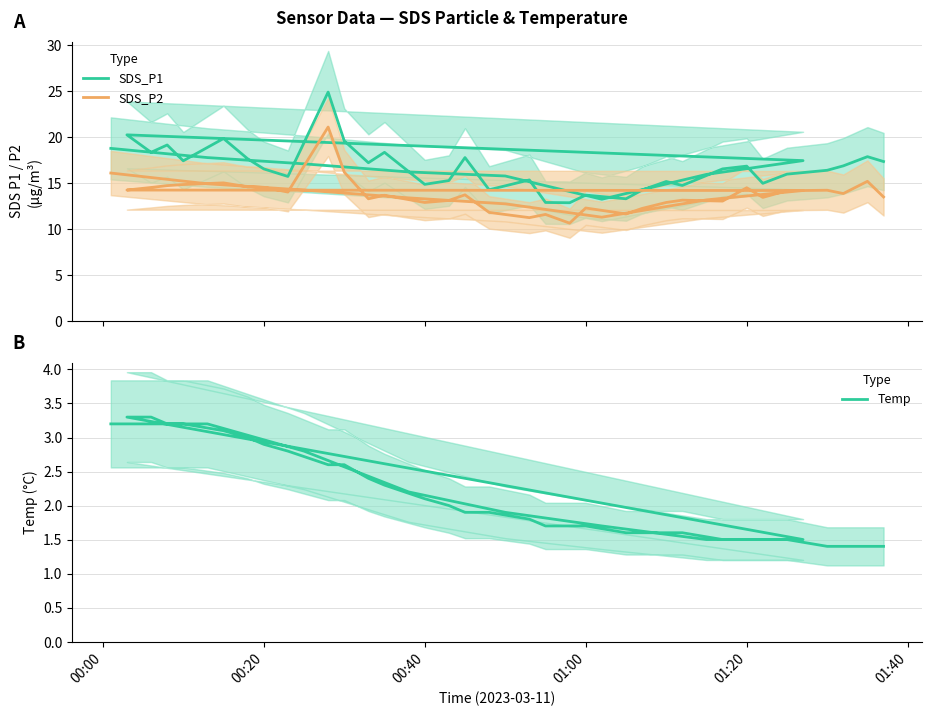

Which series has the widest spread of values?

SDS_P1